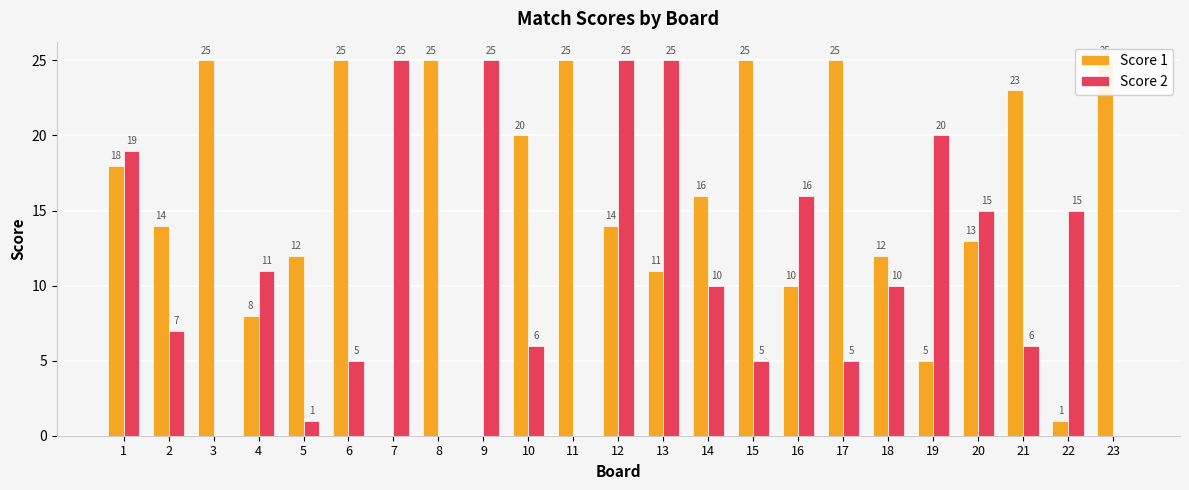

How many groups of bars are there?

23